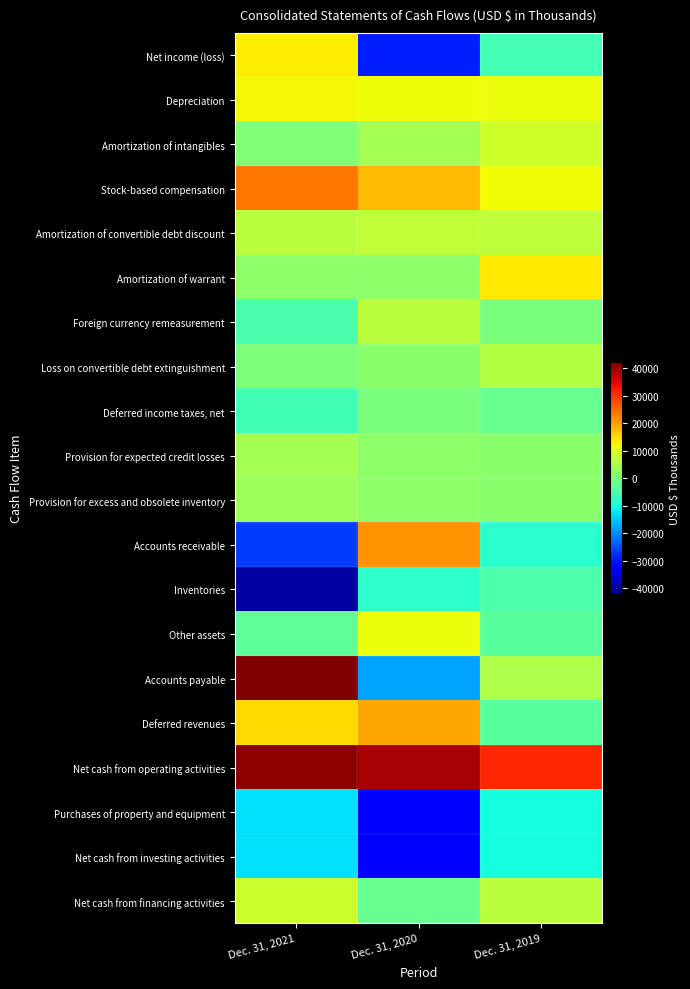

How many distinct data groups are displayed?

20